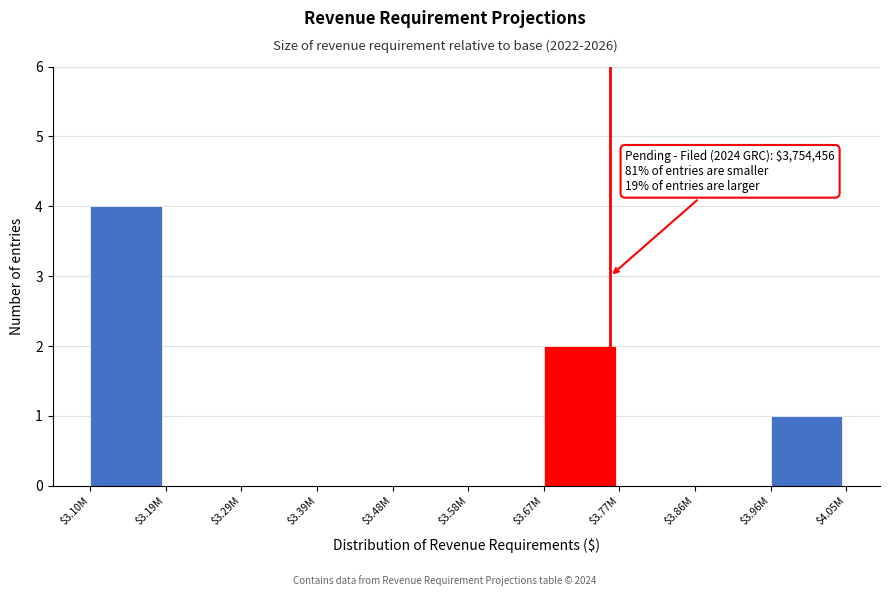

What is the approximate value at $3.10M?

4